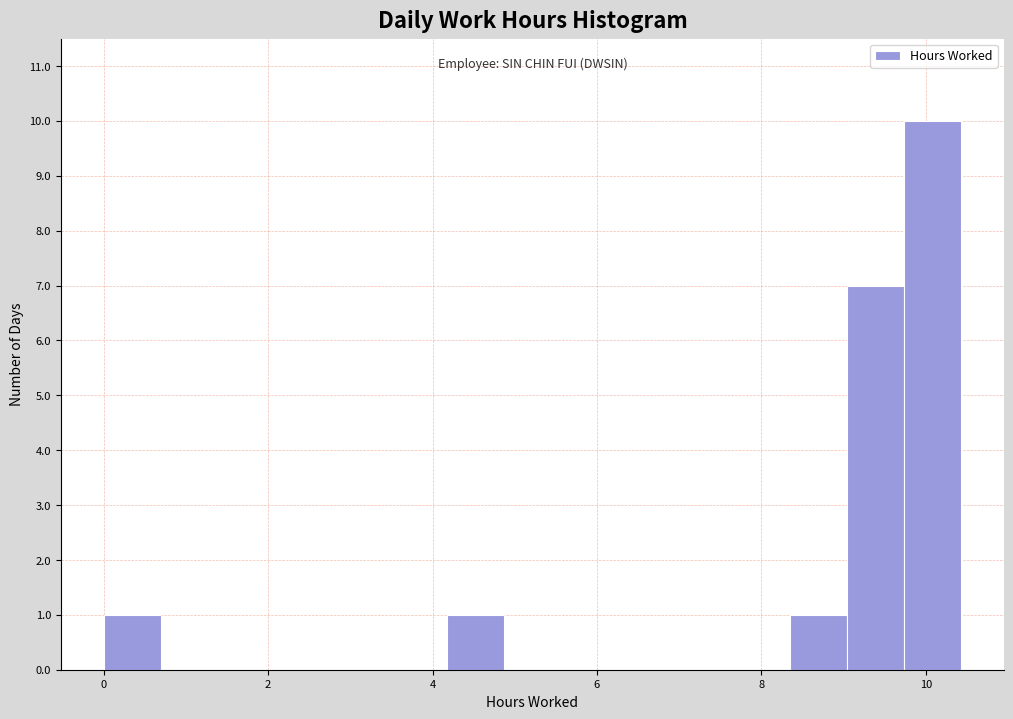

Read against the x-axis, roughly where is the centre of the tallest bar?

10.0